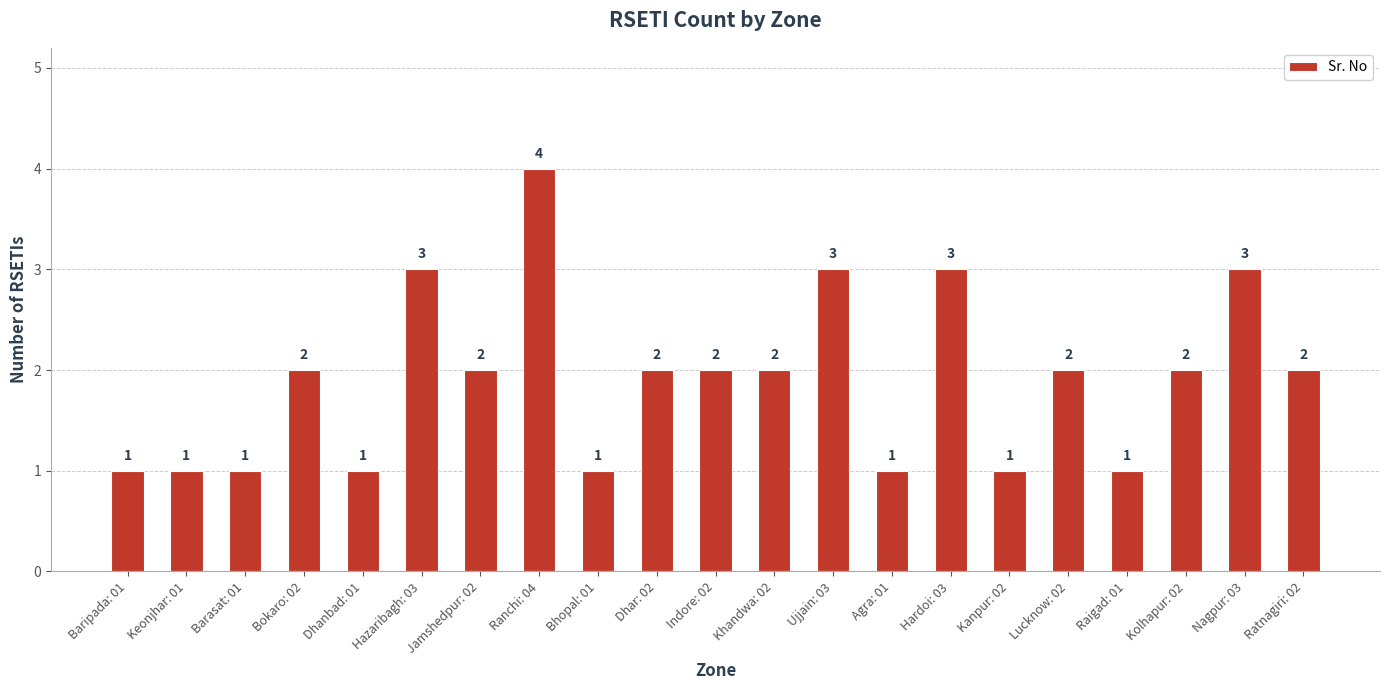

The value at Hazaribagh: 03 is 3. True or false?

True